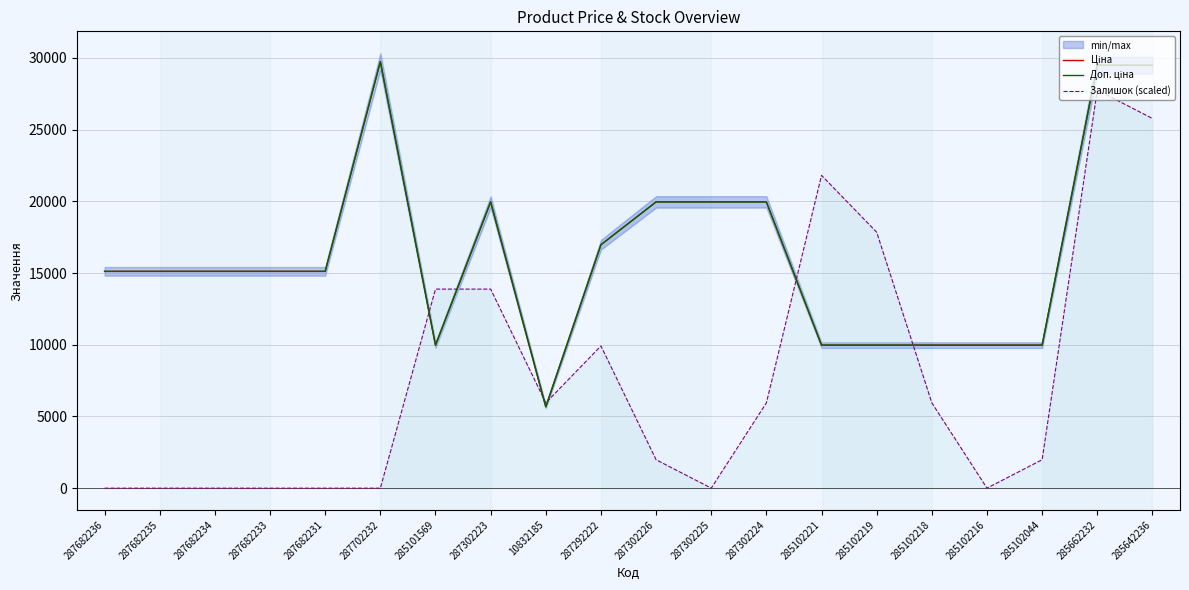

True or false: Ціна and Доп. ціна intersect in this chart.

False